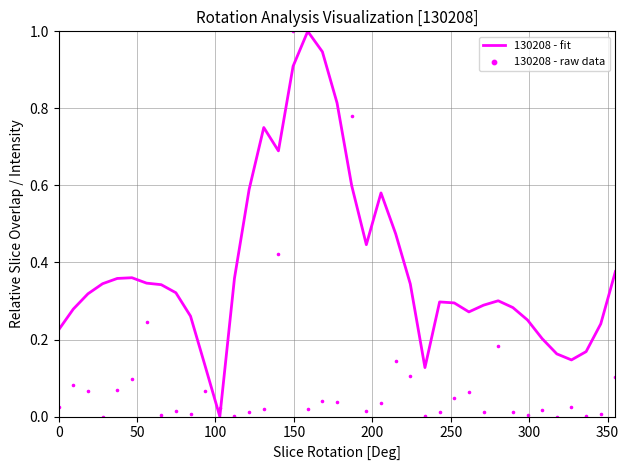

Which series reaches the minimum Y coordinate?

130208 - fit